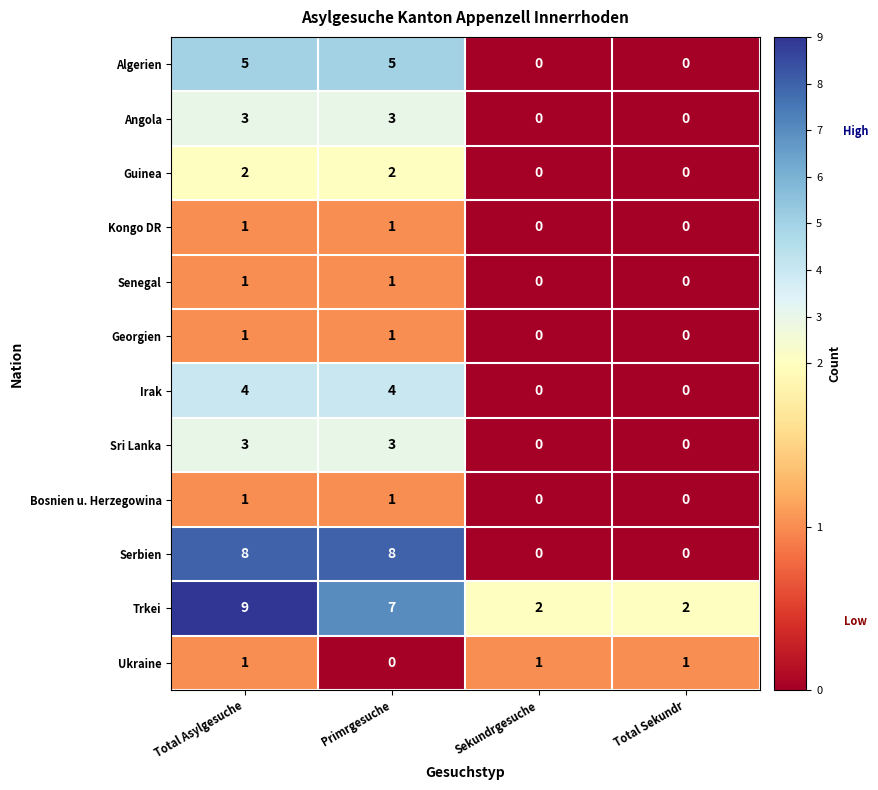

Which series has the largest range (max minus min)?

Serbien